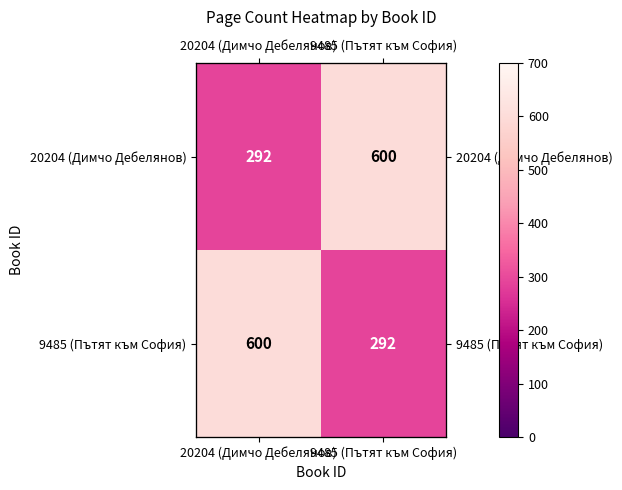

What is the highest value of the 20204 (Димчо Дебелянов) series?

600